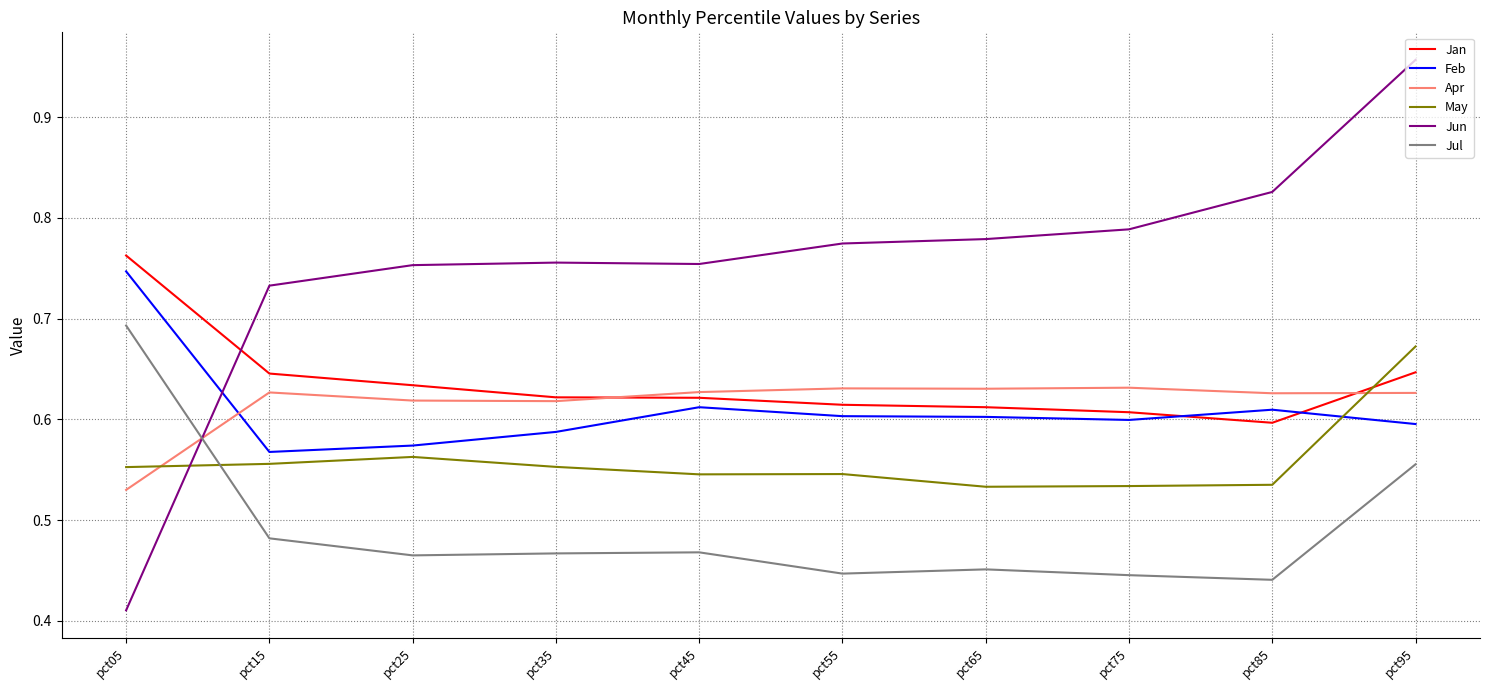

How many intersections are there between Apr and Jun?

1